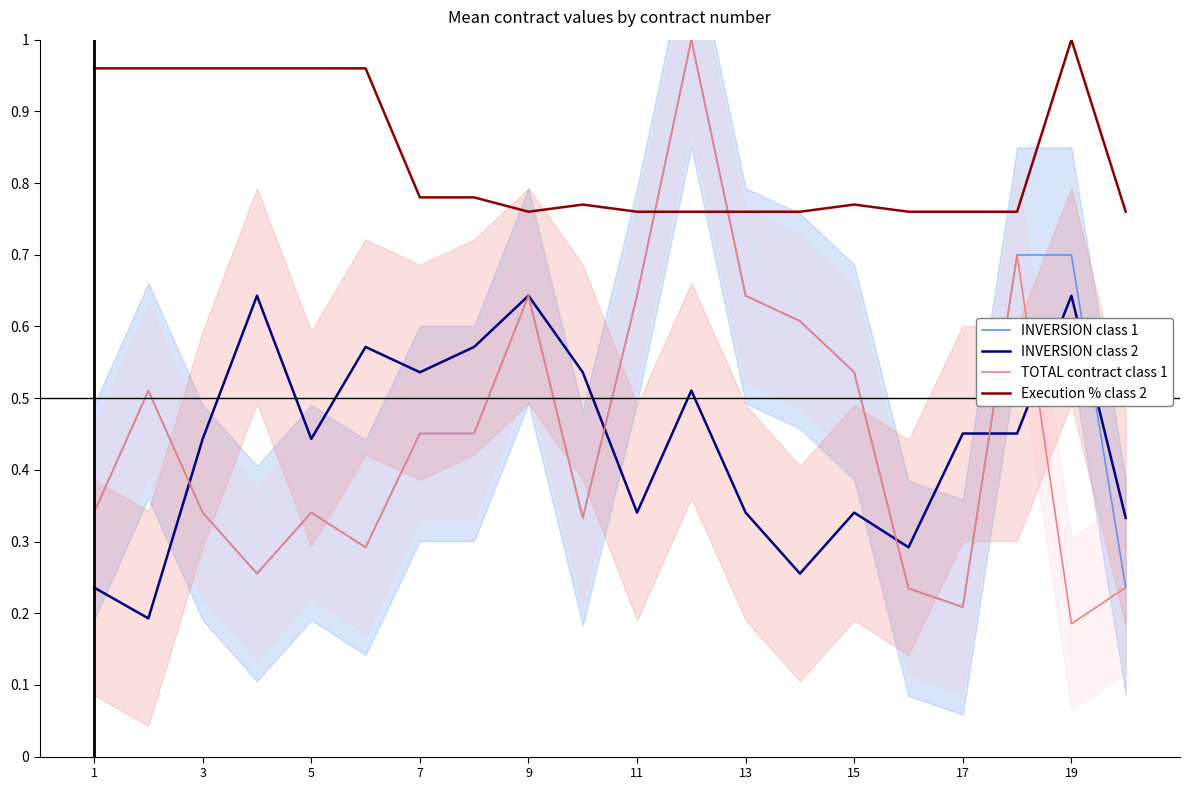

The value of INVERSION class 1 at 3 is 0.1. True or false?

False